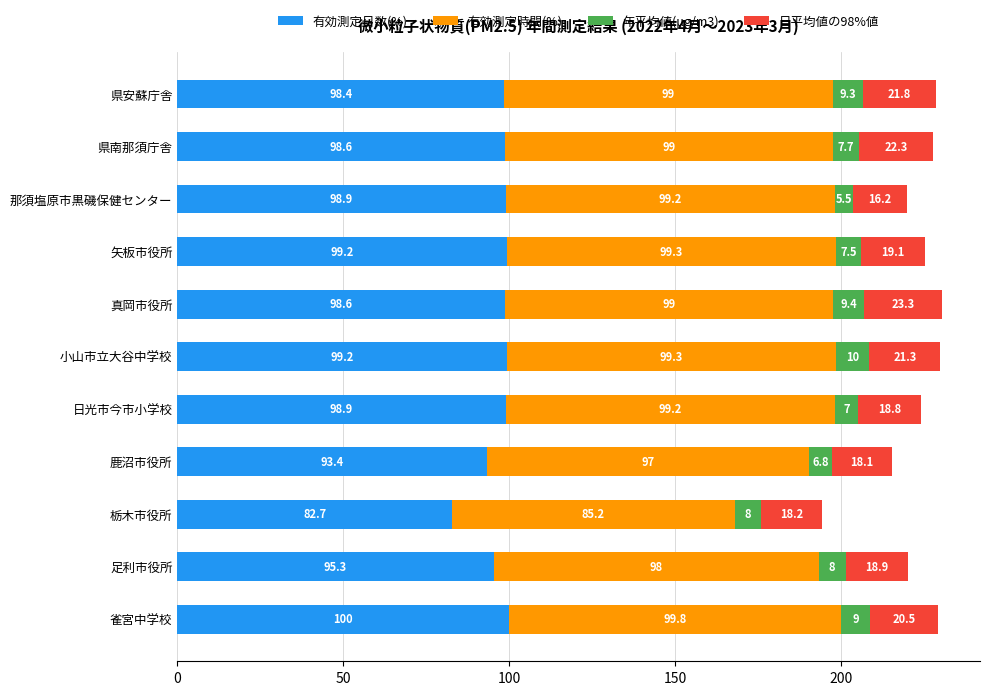

Is it true that 有効測定日数(%) equals 98.9 at 日光市今市小学校?

True